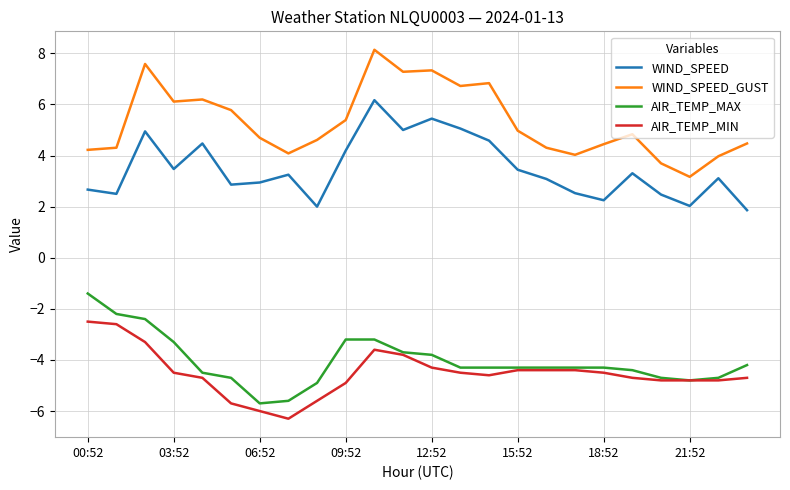

What is the difference between the maximum and minimum values in the WIND_SPEED_GUST series?

5.0